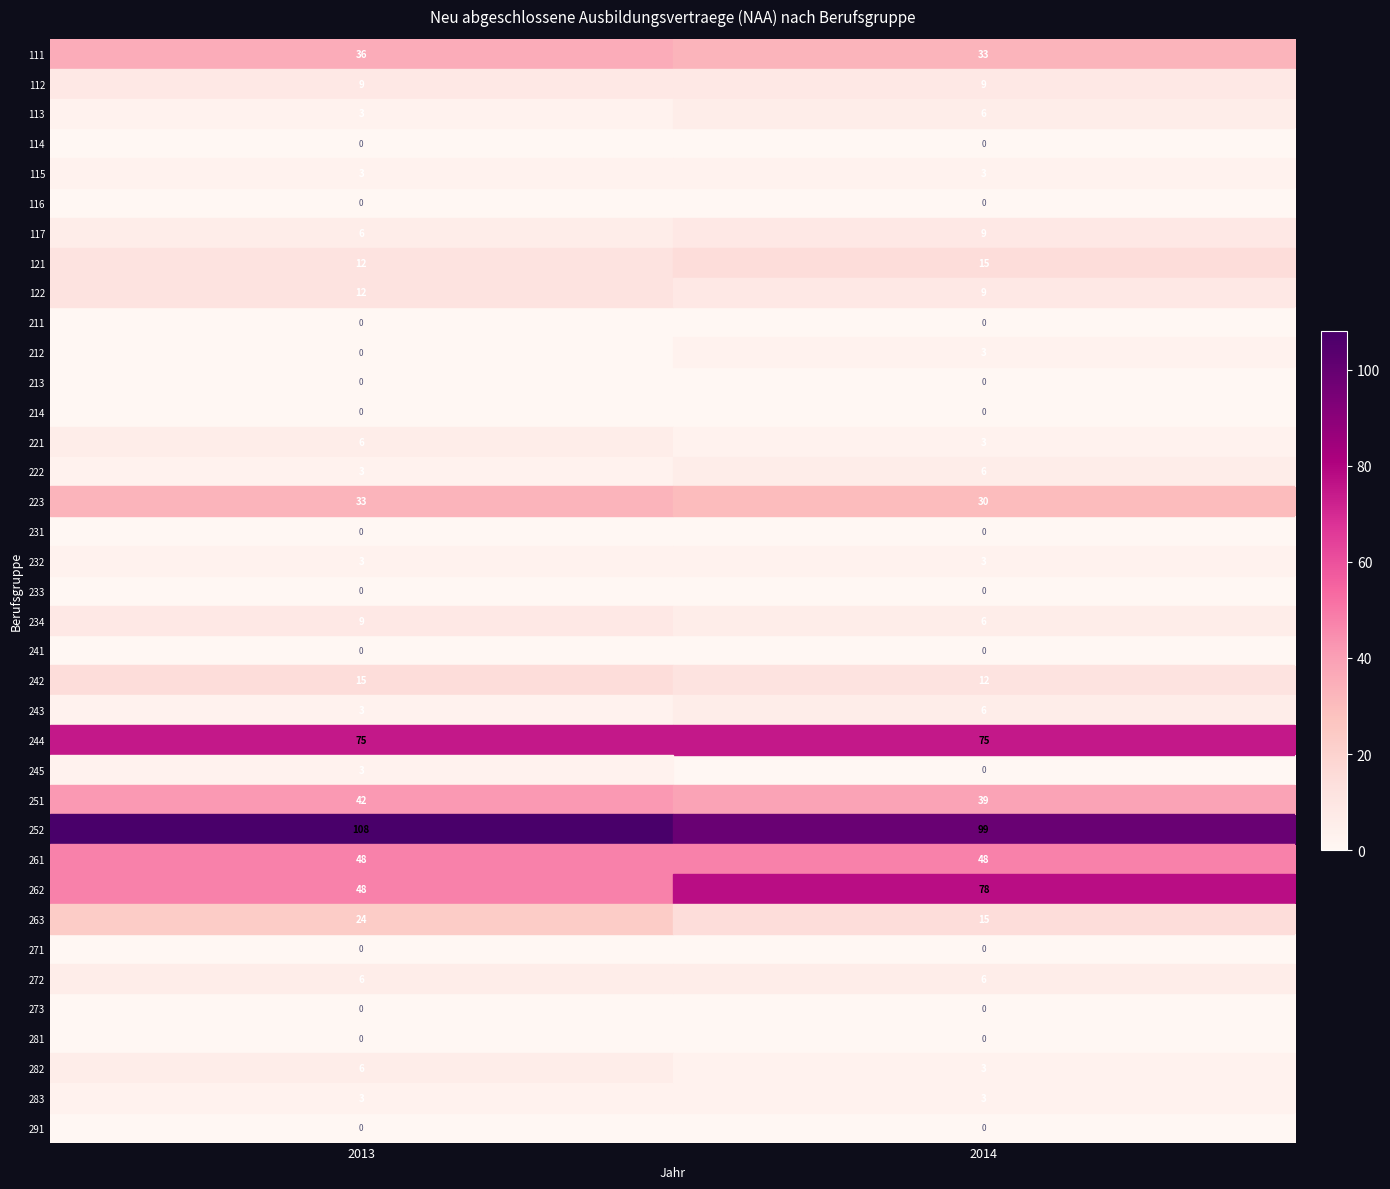

Which series has the largest total across all categories?

252